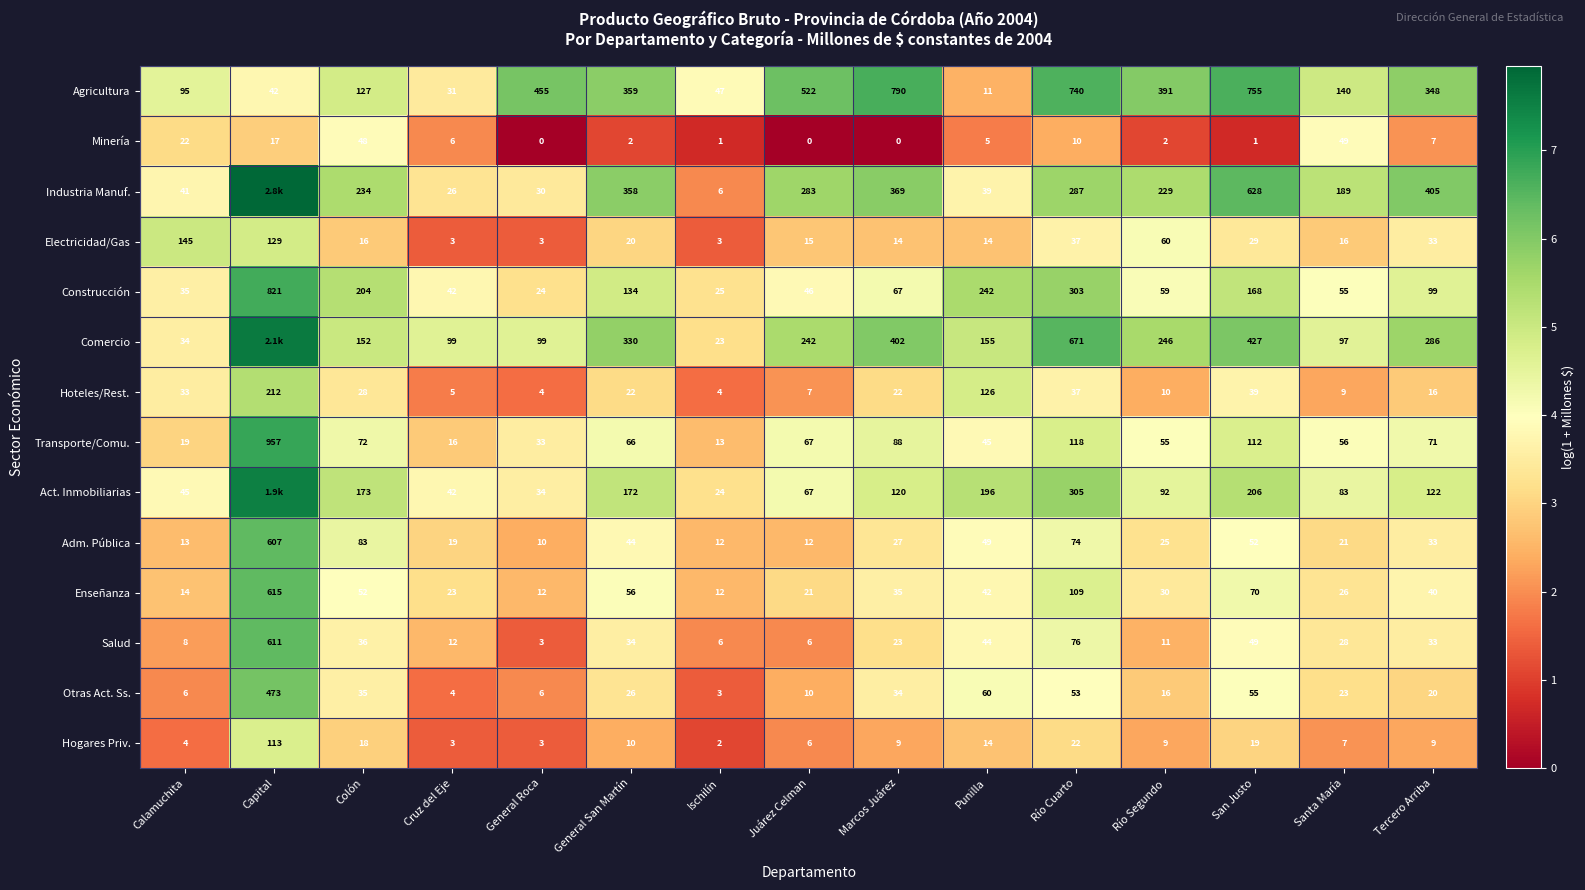

At how many categories does at least one series exceed 3?

15